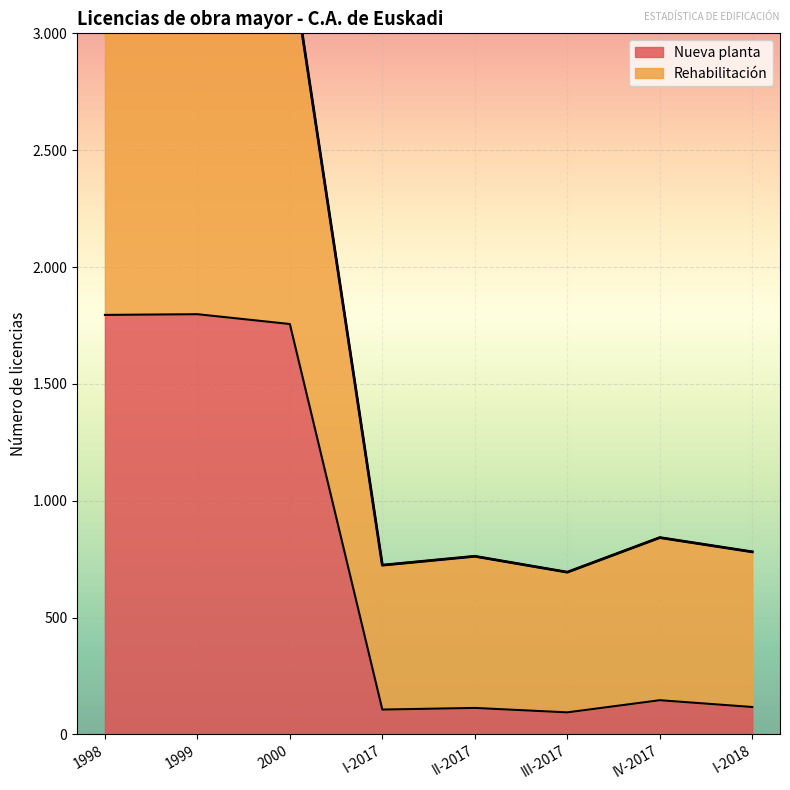

Which has a higher value, III-2017 or 1998?

1998